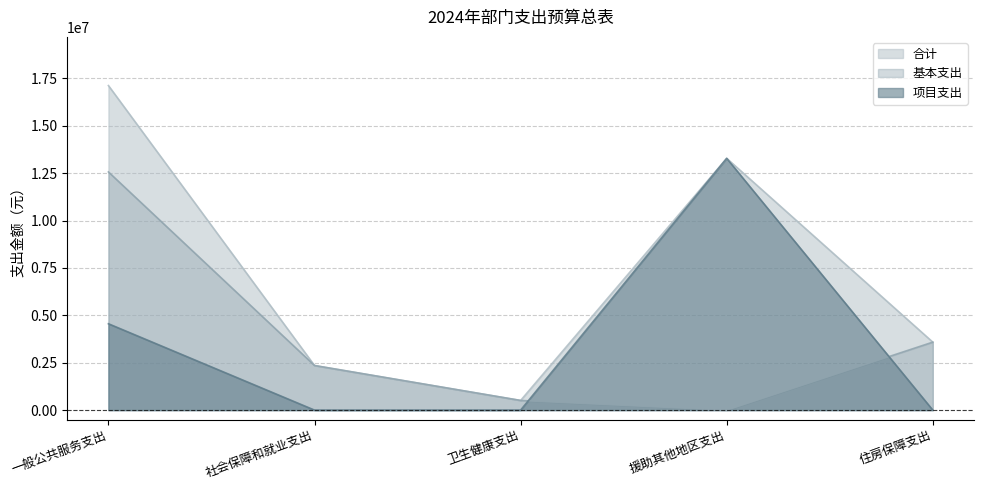

How many lines are shown in the chart?

3